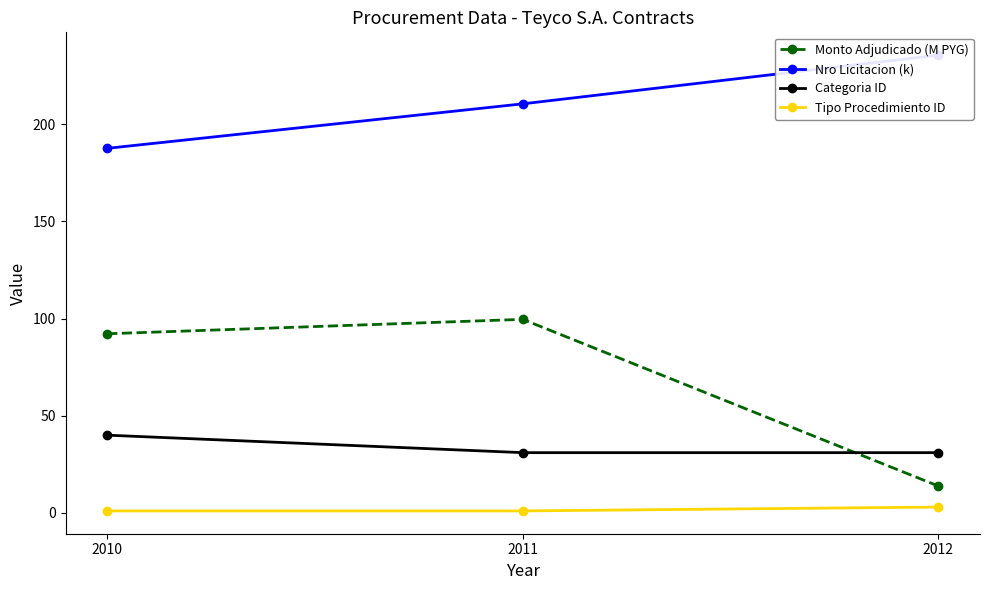

How many data points in Monto Adjudicado (M PYG) are above 92?

2